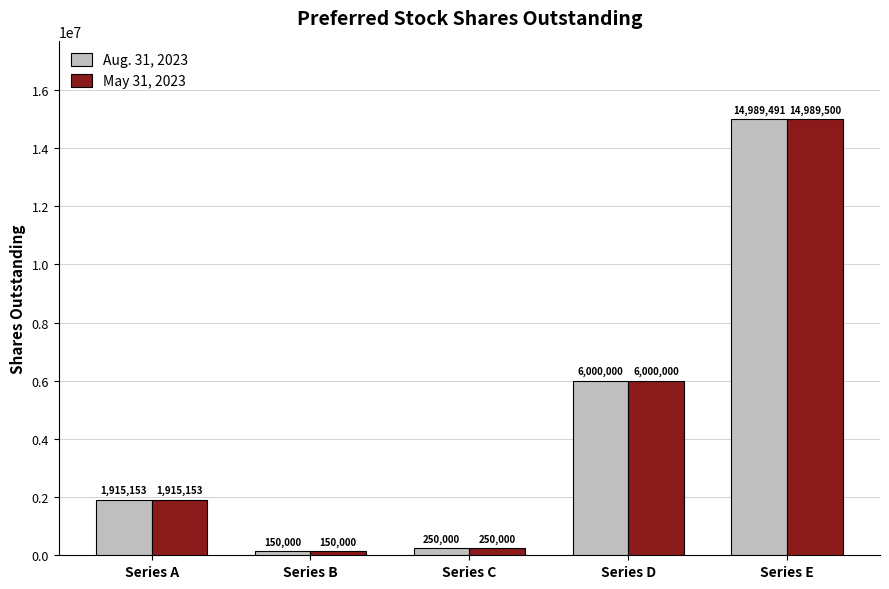

True or false: May 31, 2023 has a value of 1915153 at Series A.

True